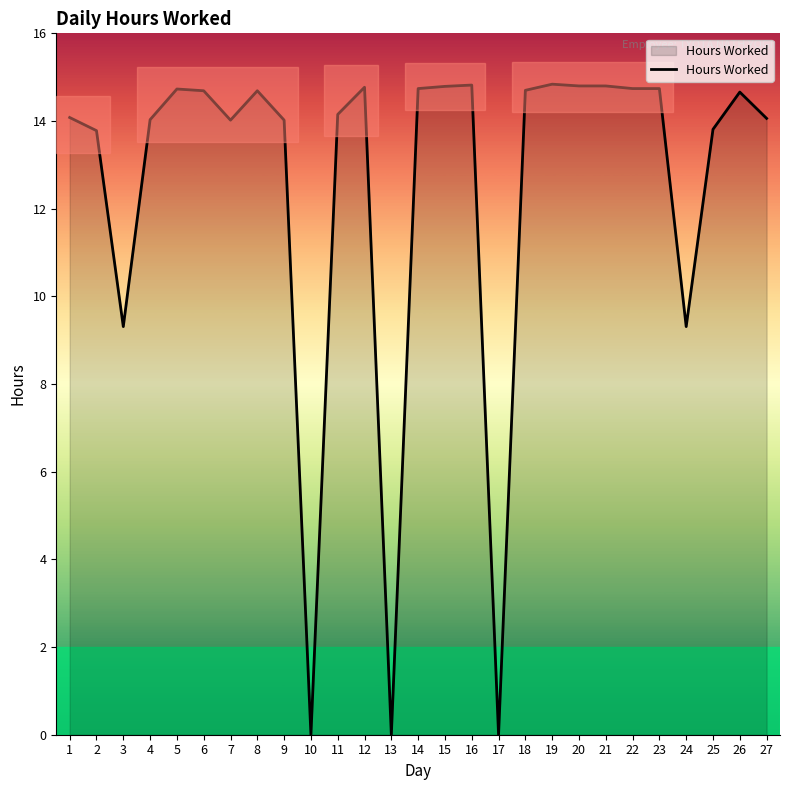

Does the chart display data point markers on the line(s)?

No